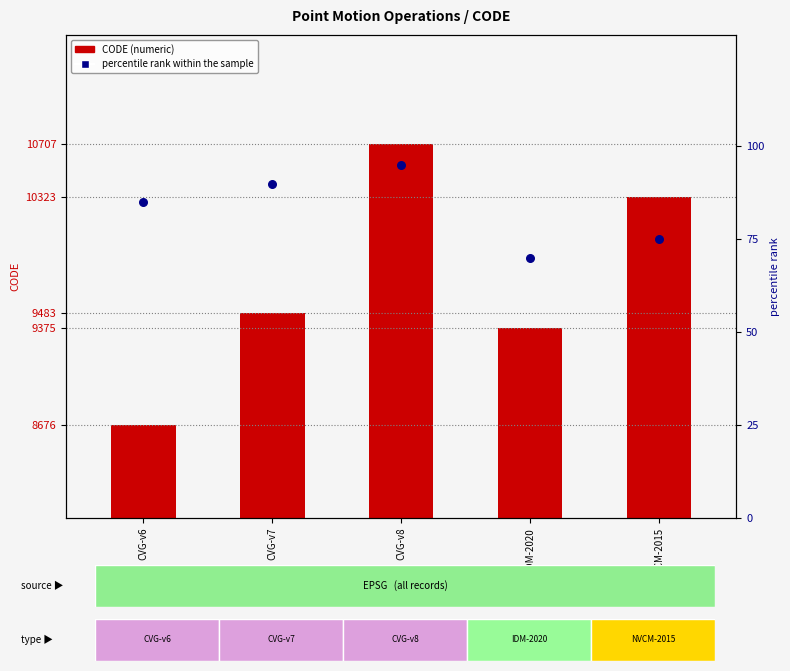

Which series reaches the maximum Y coordinate?

CODE